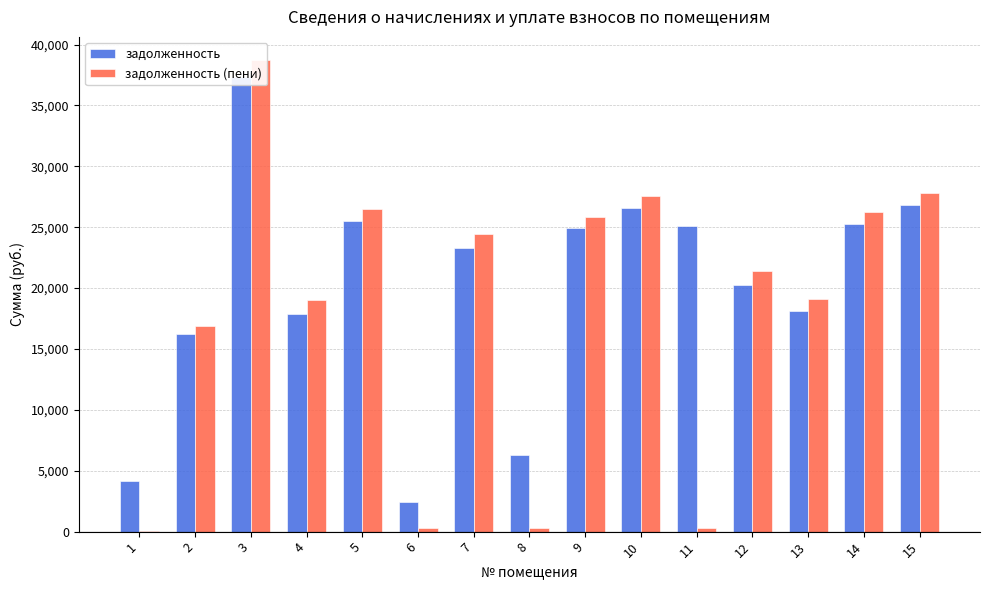

What are all the series names shown in the legend?

задолженность, задолженность (пени)